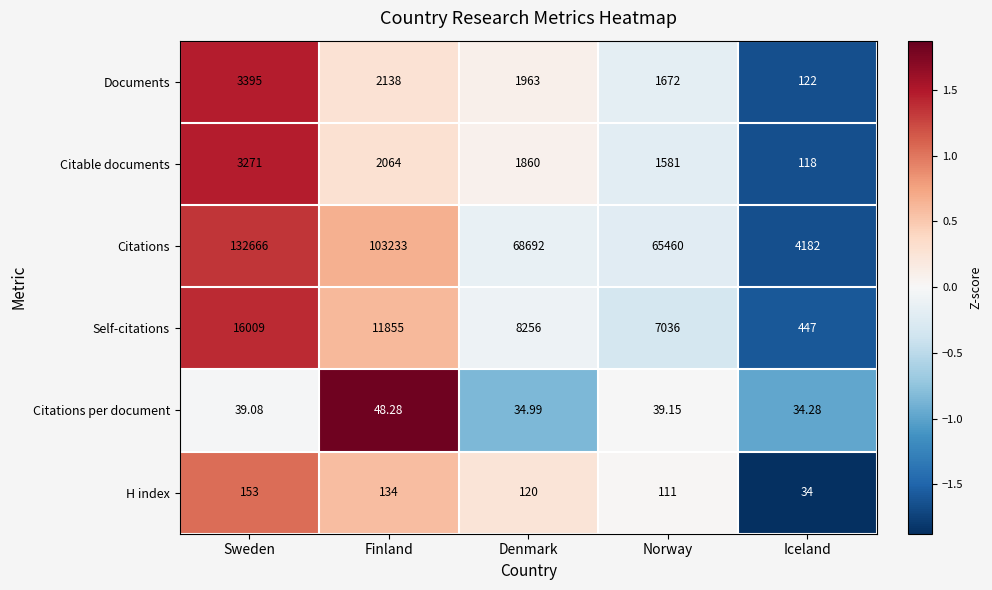

Count the number of data series in this chart.

6